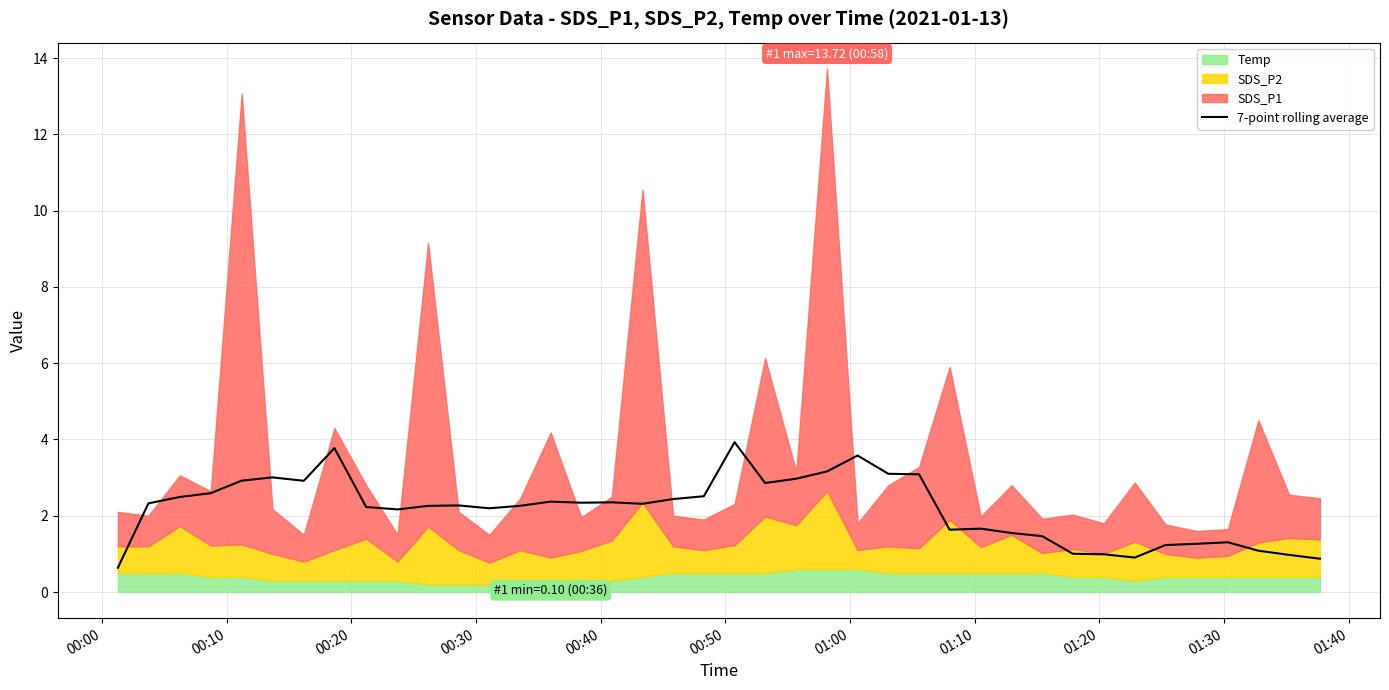

What is the minimum value for 7-point rolling average?

0.6